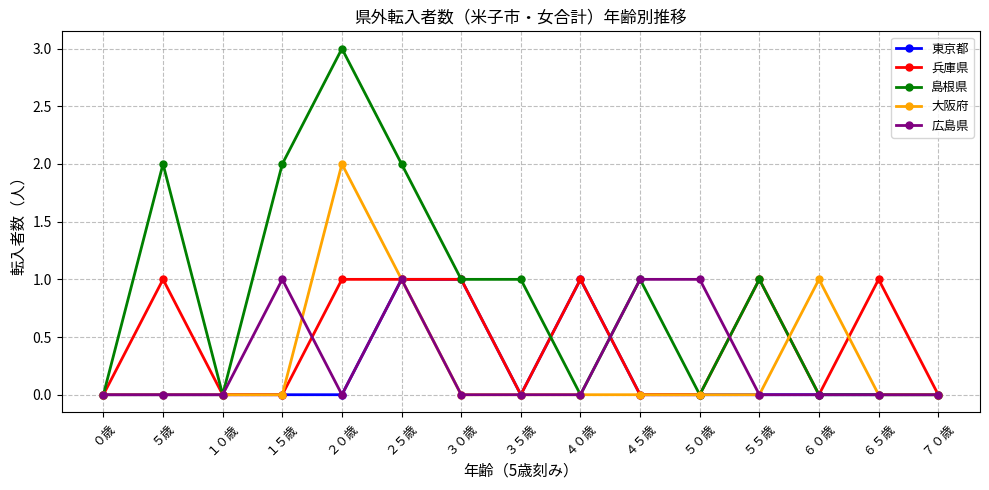

Count the 島根県 values in the range 0 to 2.

14